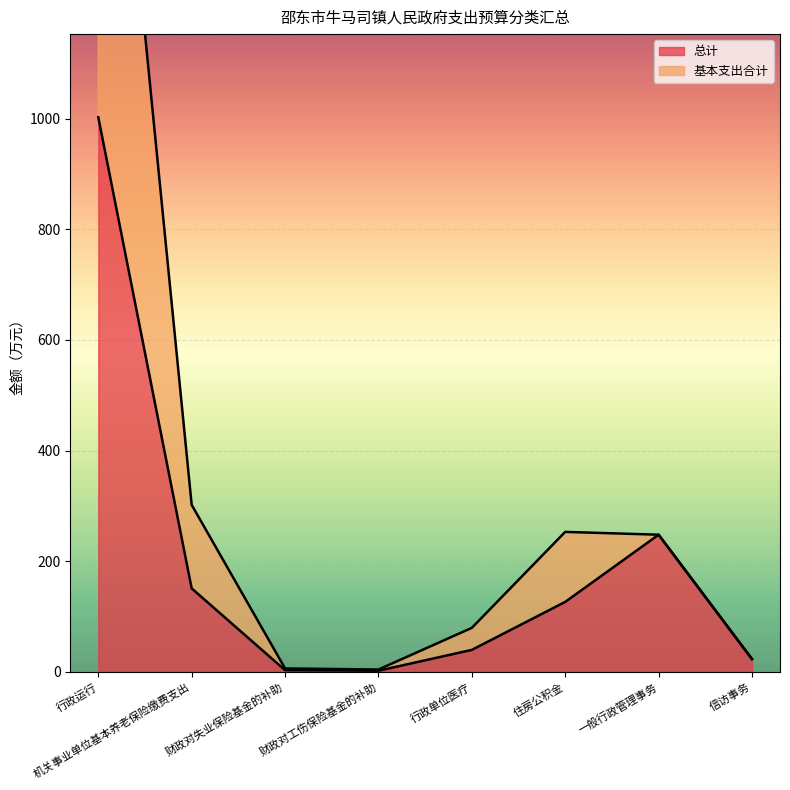

What is the average value of the 总计 series?

199.5